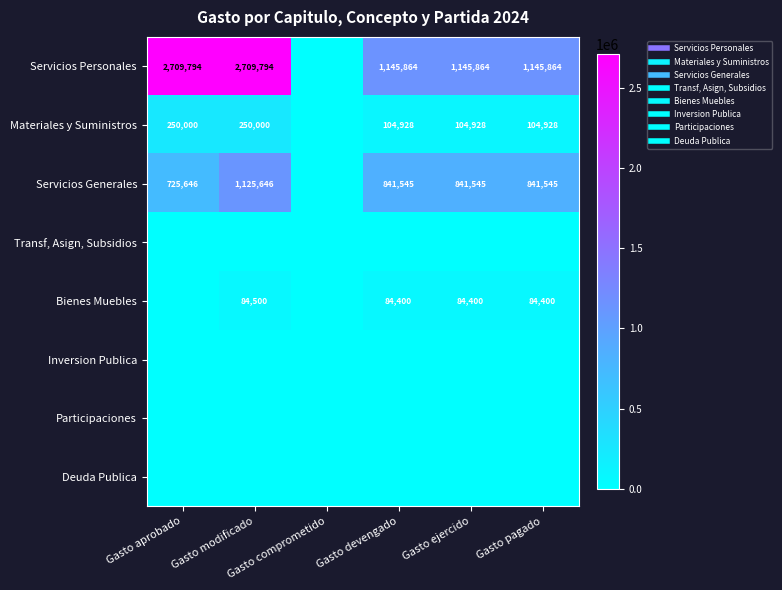

What is the difference between the maximum and minimum values in the Servicios Generales series?

1125646.0